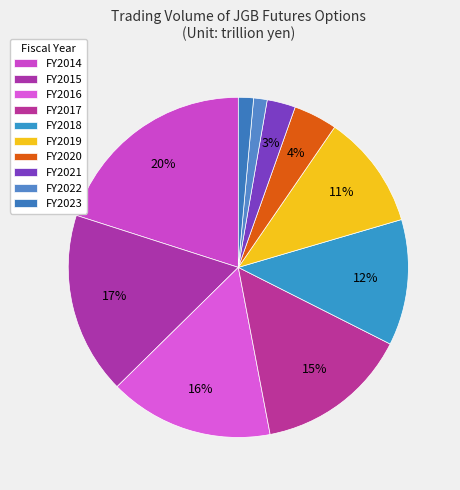

How many slices are in this pie chart?

10